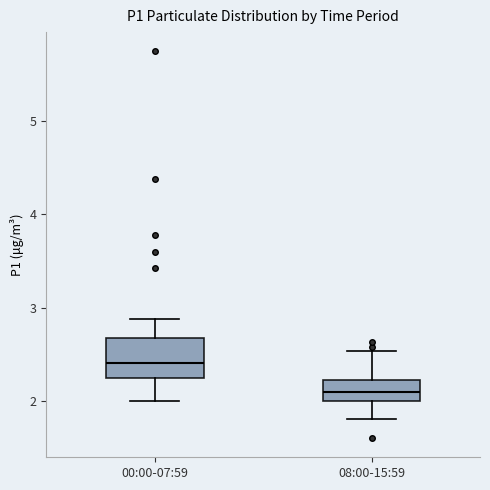

Reading left to right, transcribe this box plot: for each box, give where its median line is, the range the box spans, and where its two whiskers end, as read against the y-axis. The values are not printed on the chart, so give them approximately, as read against the axis.

00:00-07:59: median 2.4, box 2.2 to 2.7, whiskers 2.0 to 2.9
08:00-15:59: median 2.1, box 2.0 to 2.2, whiskers 1.8 to 2.5